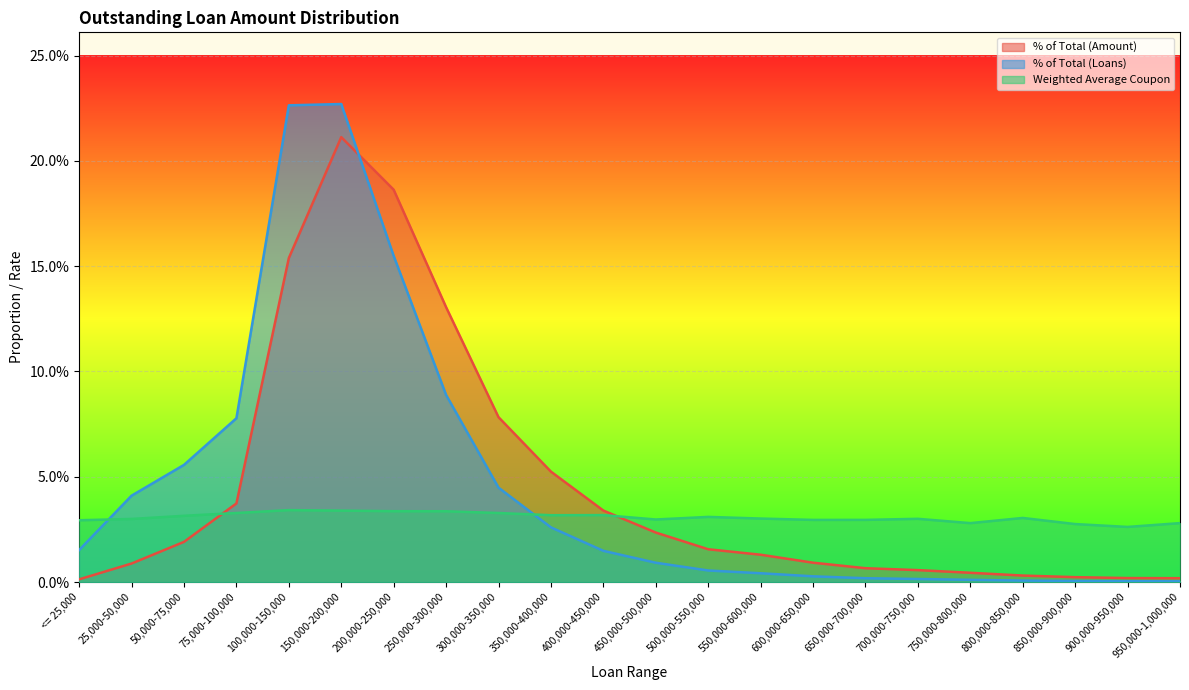

Where is % of Total (Loans) nearest to the value 0?

950,000-1,000,000